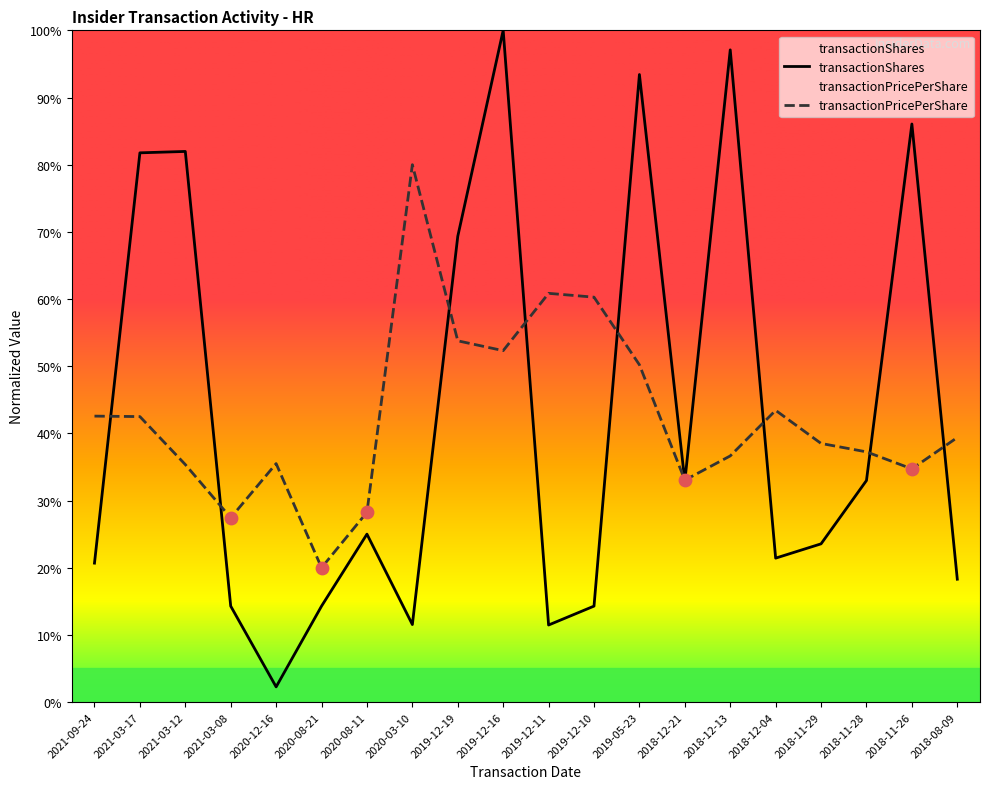

At which category is the sum across all series the highest?

2019-12-16